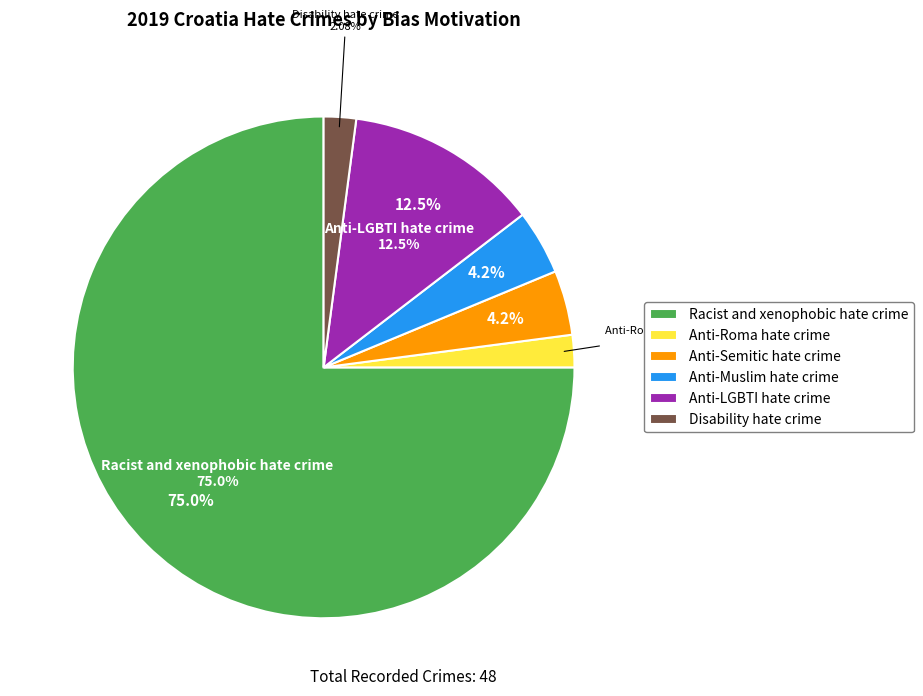

Rank the categories by value from highest to lowest.

Racist and xenophobic hate crime, Anti-LGBTI hate crime, Anti-Semitic hate crime, Anti-Muslim hate crime, Anti-Roma hate crime, Disability hate crime